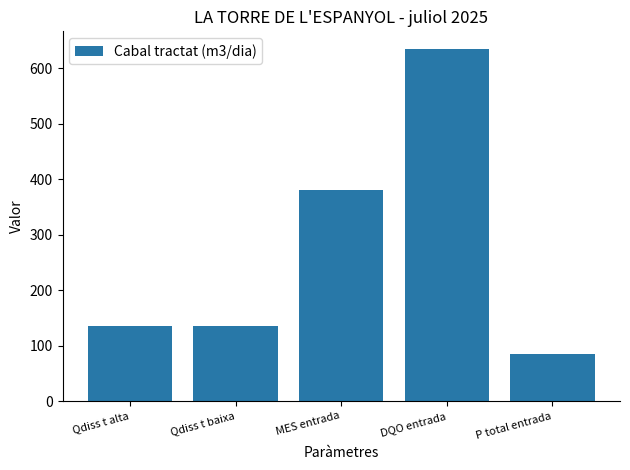

At which label is the value closest to 360?

MES entrada